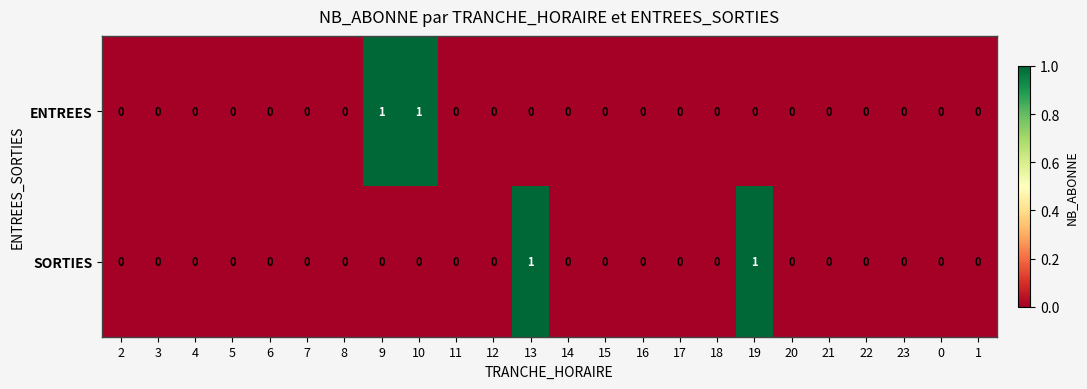

The SORTIES series shows 0 at 20. True or false?

True